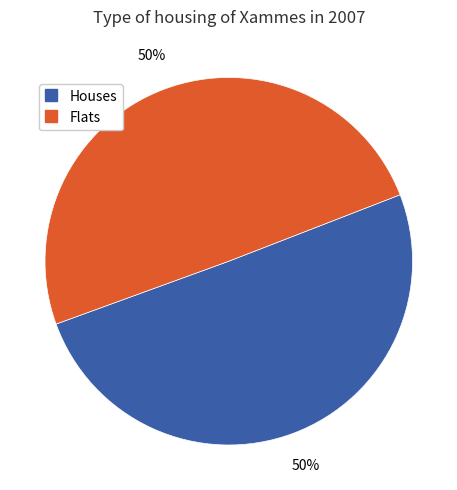

To the nearest percent, what is the average slice percentage?

50%